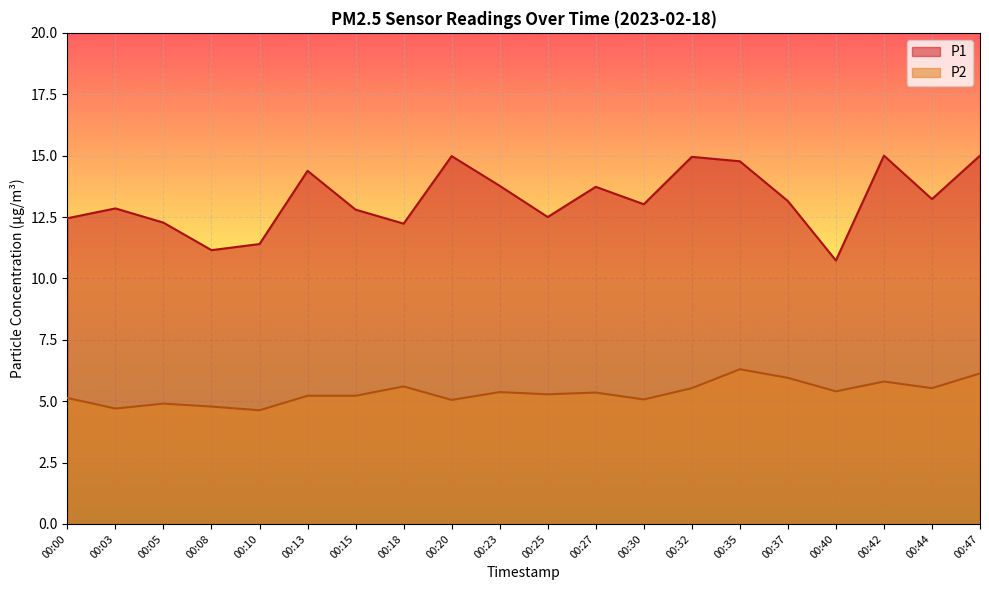

Reading left to right, extract all data points from this chart.

P1: 00:00=12.4	00:03=12.8	00:05=12.3	00:08=11.2	00:10=11.4	00:13=14.4	00:15=12.8	00:18=12.2	00:20=15.0	00:23=13.8	00:25=12.5	00:27=13.7	00:30=13.0	00:32=14.9	00:35=14.8	00:37=13.2	00:40=10.7	00:42=15.0	00:44=13.2	00:47=15.0
P2: 00:00=5.1	00:03=4.7	00:05=4.9	00:08=4.8	00:10=4.6	00:13=5.2	00:15=5.2	00:18=5.6	00:20=5.0	00:23=5.4	00:25=5.3	00:27=5.3	00:30=5.1	00:32=5.5	00:35=6.3	00:37=6.0	00:40=5.4	00:42=5.8	00:44=5.5	00:47=6.1